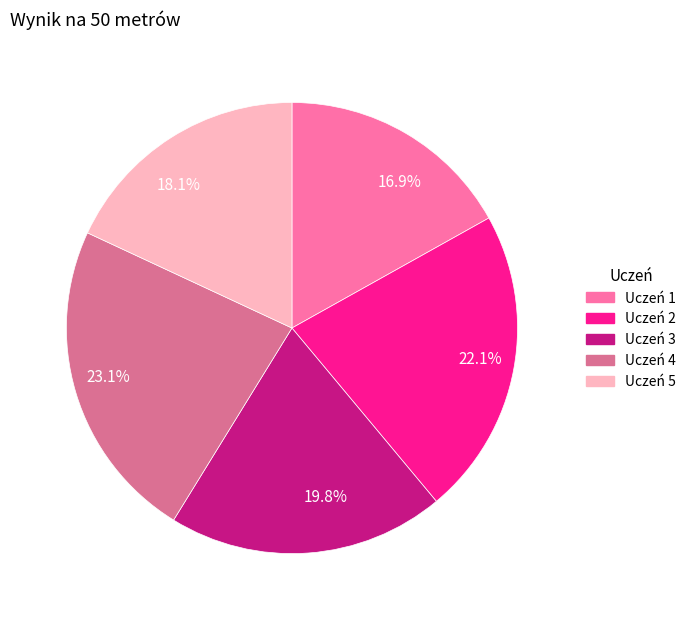

Does 23.1% represent more than half of the total?

No